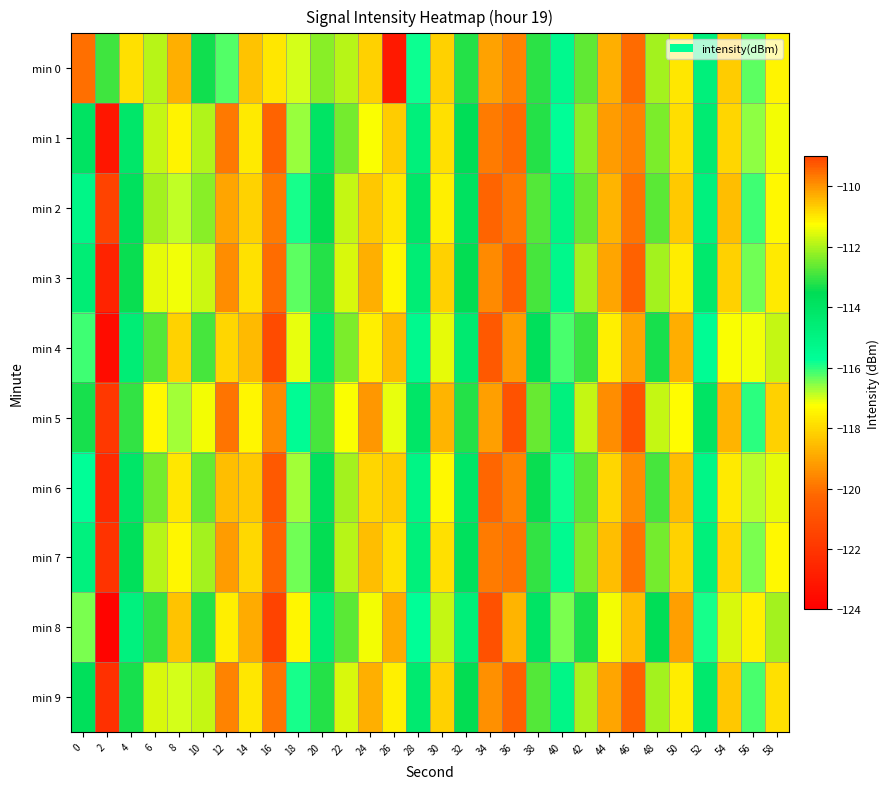

Which series changed the most between 56 and 58?

min 3